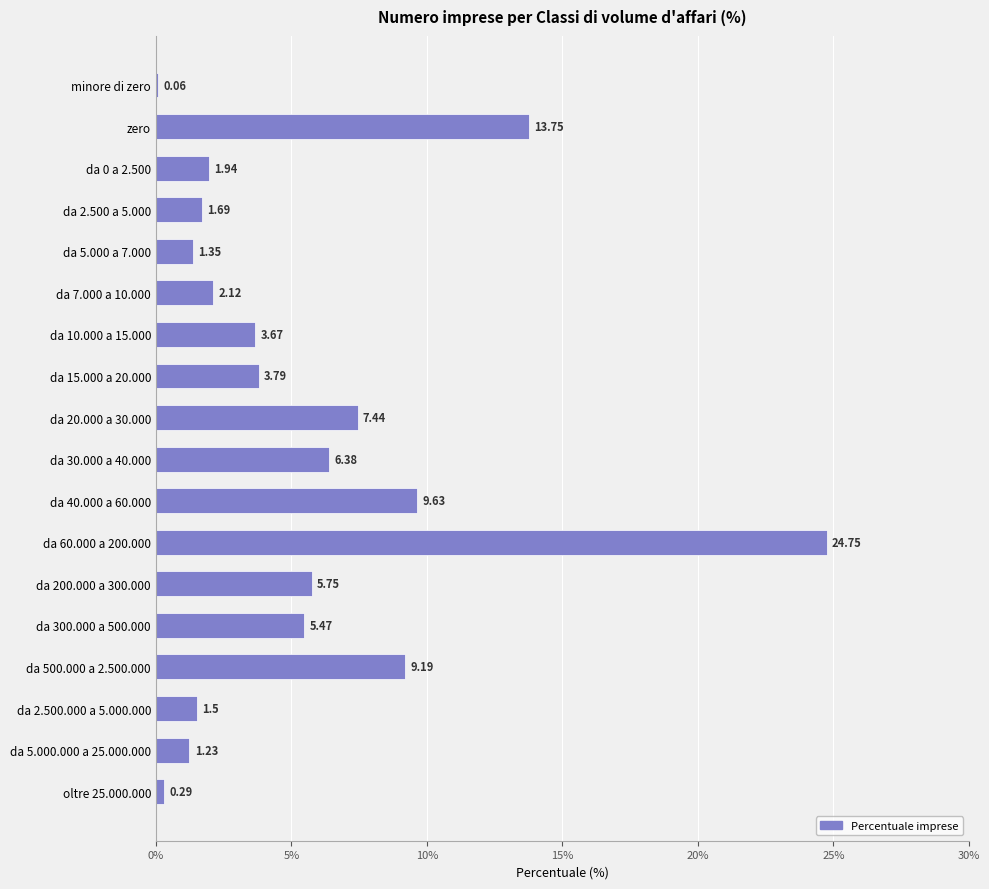

What is the maximum value shown in the chart?

24.8